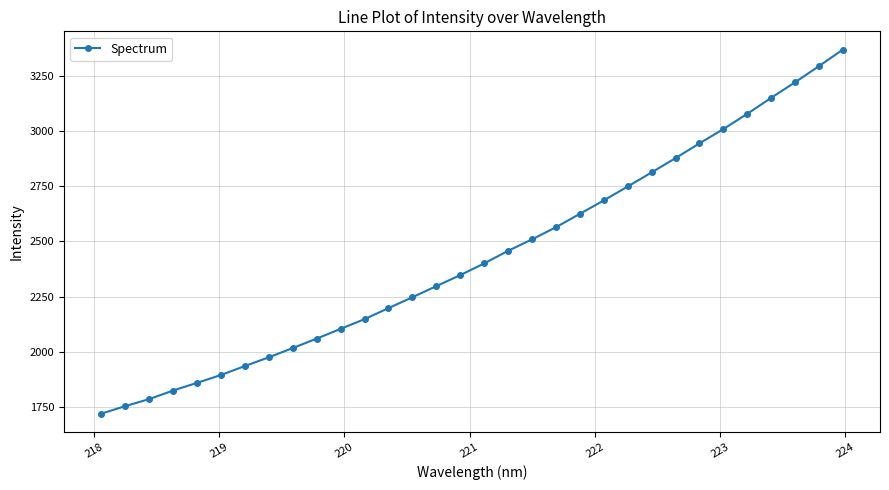

What is the value of the 9th point from the left?

2017.4